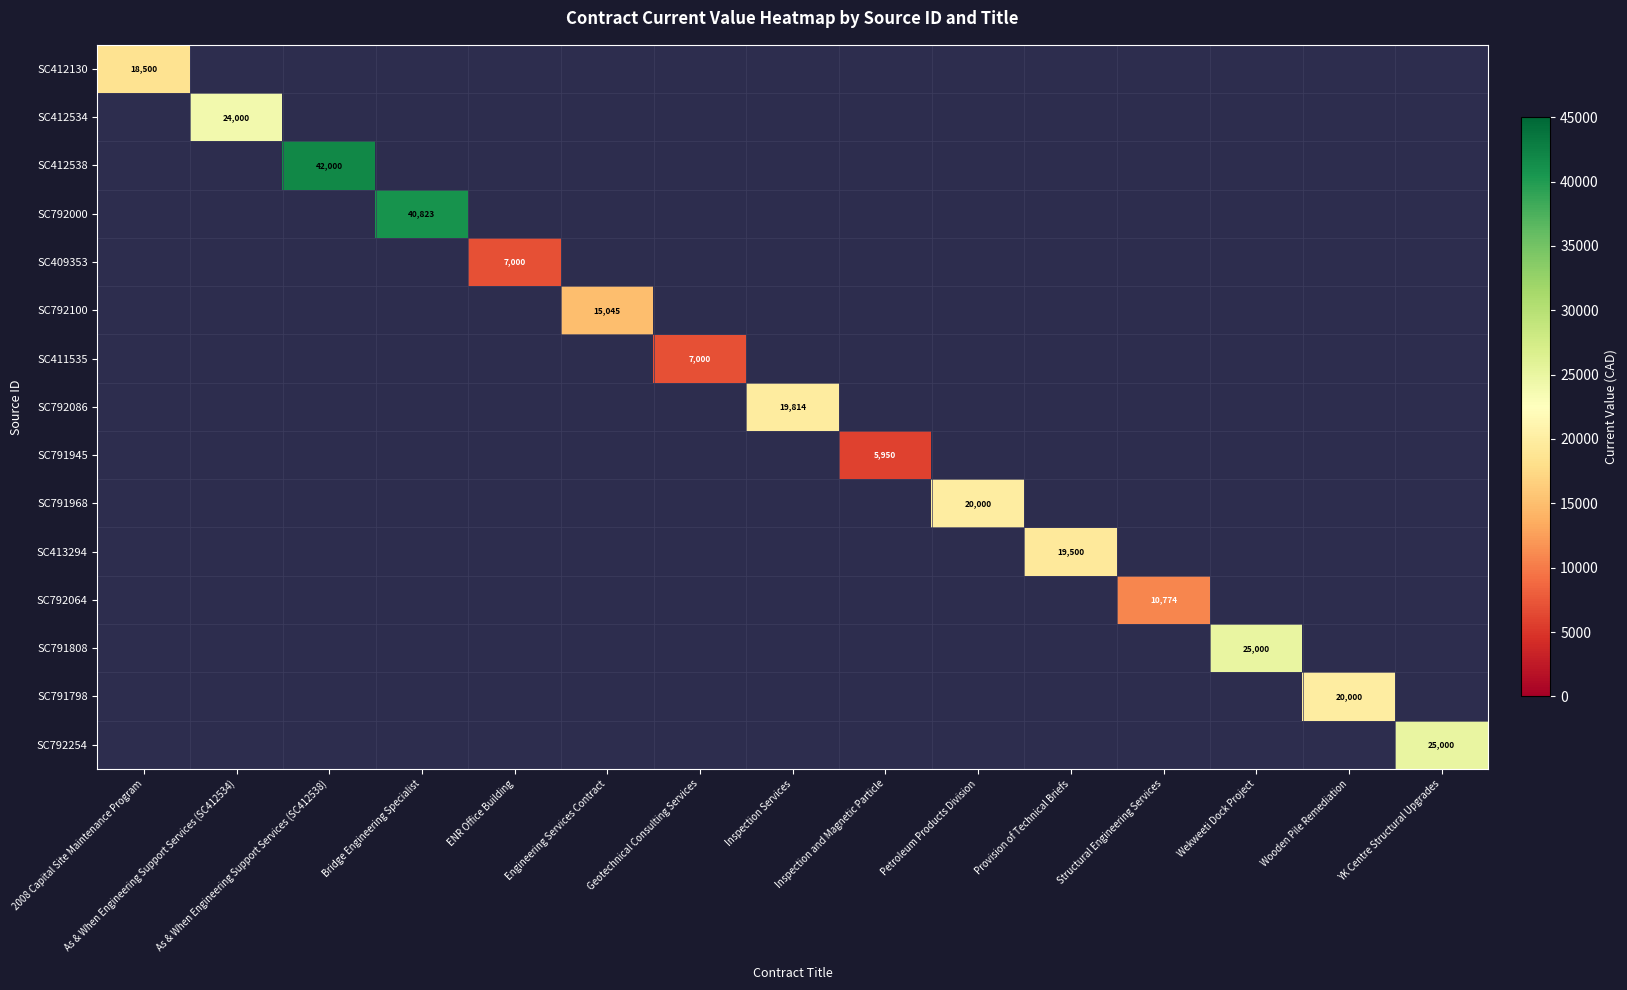

How many series are shown in this chart?

15